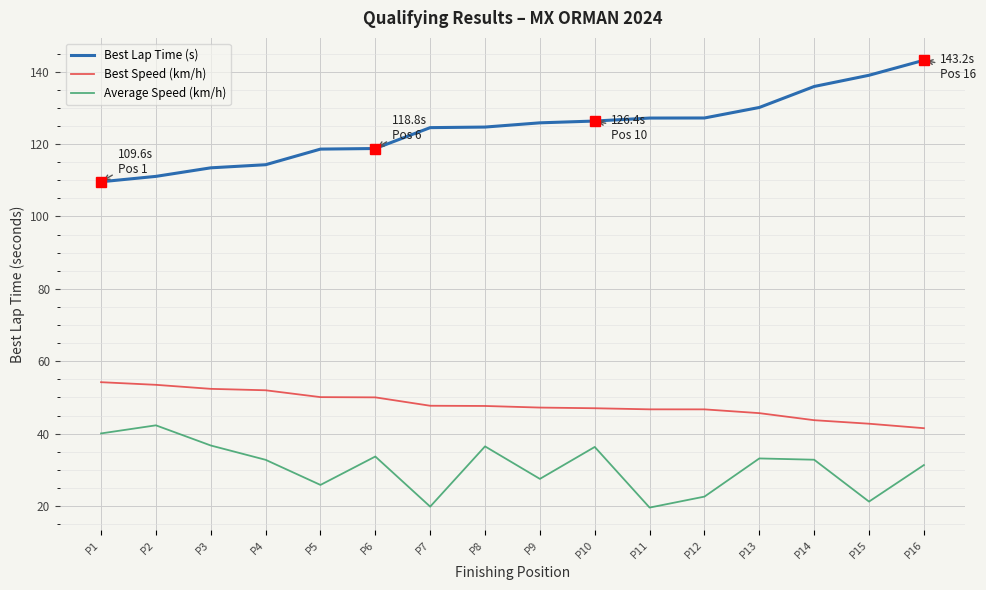

At P7, list the series in order from smallest to largest.

Average Speed (km/h), Best Speed (km/h), Best Lap Time (s)